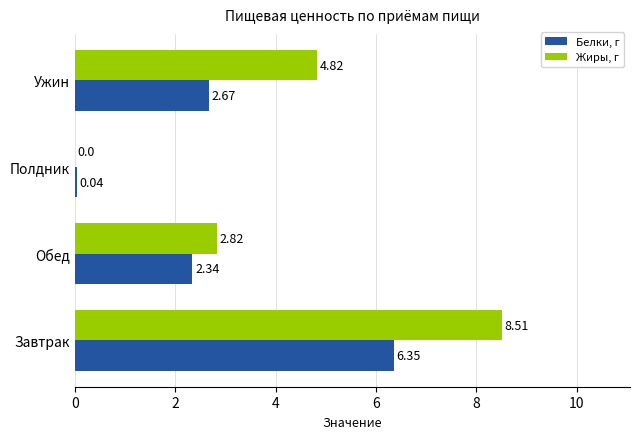

What is the total value across all series at Завтрак?

14.9